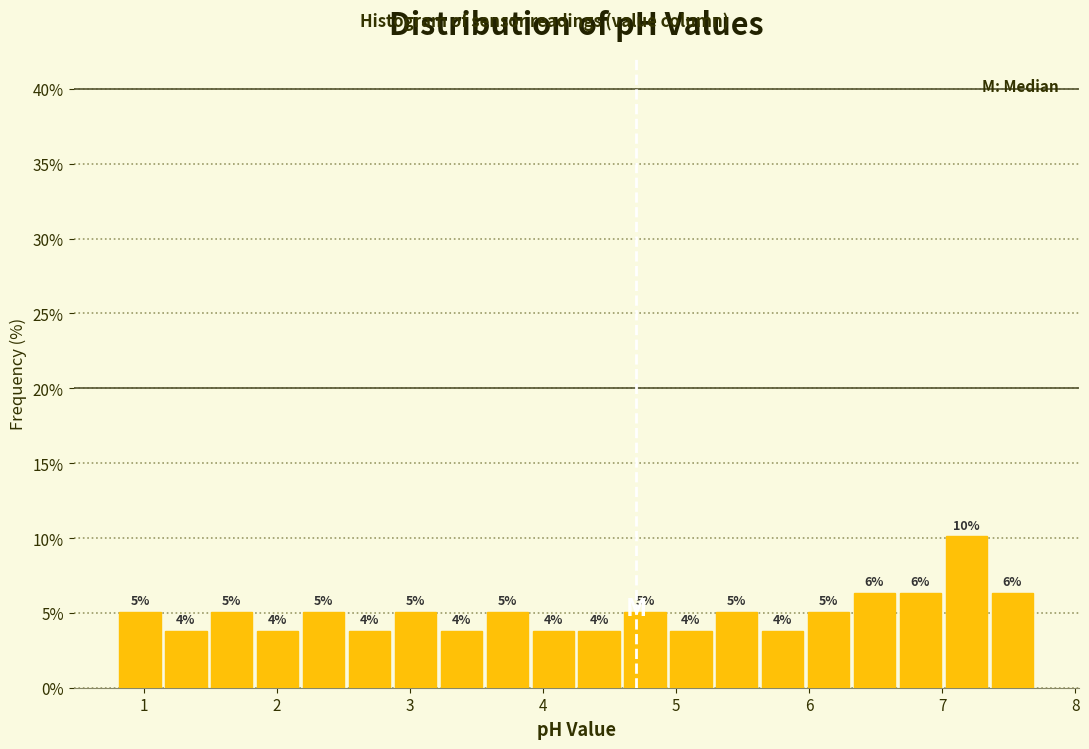

Read against the x-axis, roughly where is the centre of the tallest bar?

7.2